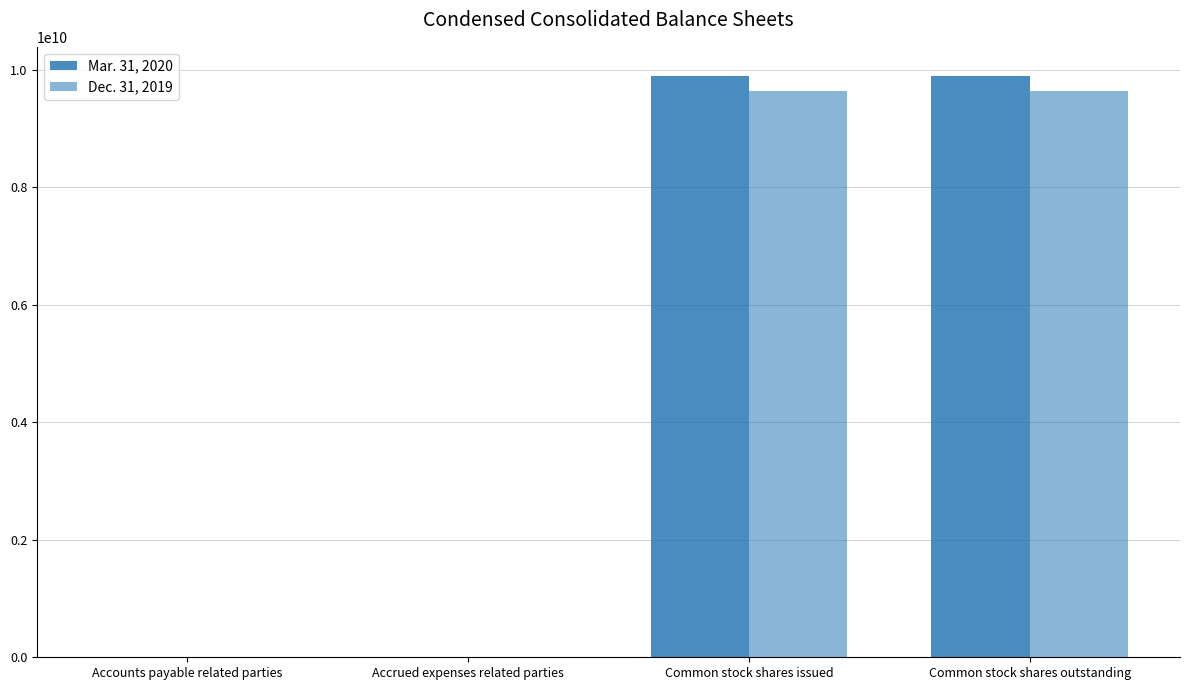

What is the value of the Mar. 31, 2020 bar at the 1st from the left?

700000